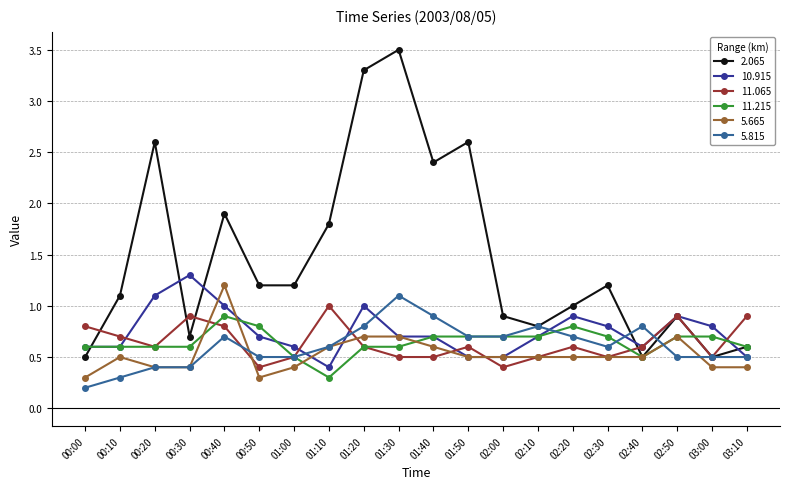

The 11.215 series shows 1.2 at 01:40. True or false?

False